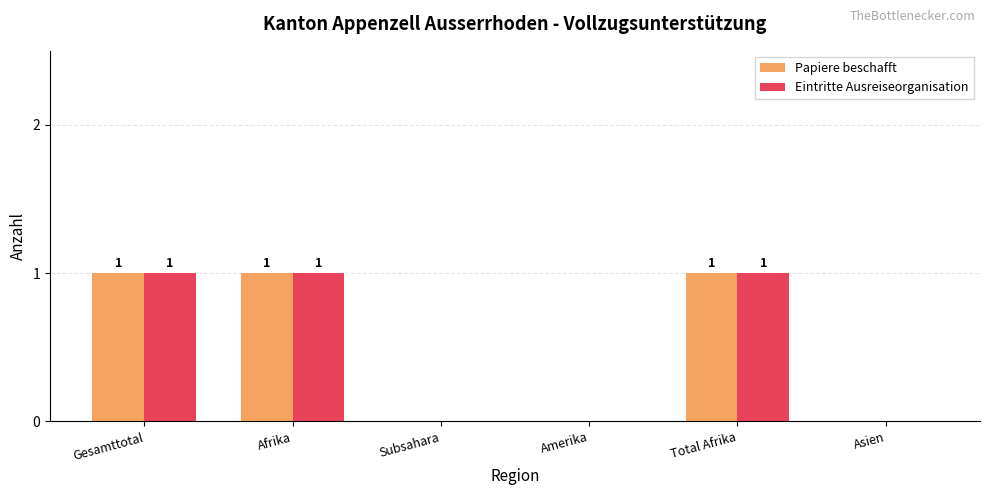

Reading left to right, list all the values displayed in this chart.

Papiere beschafft: 1	1	0	0	1	0
Eintritte Ausreiseorganisation: 1	1	0	0	1	0